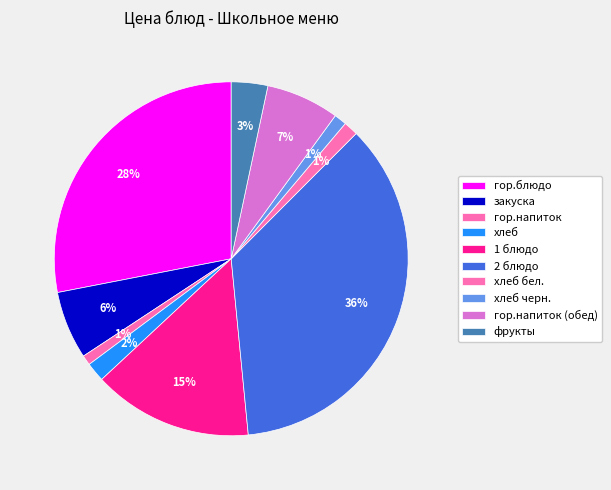

Count the number of slices in the pie.

10